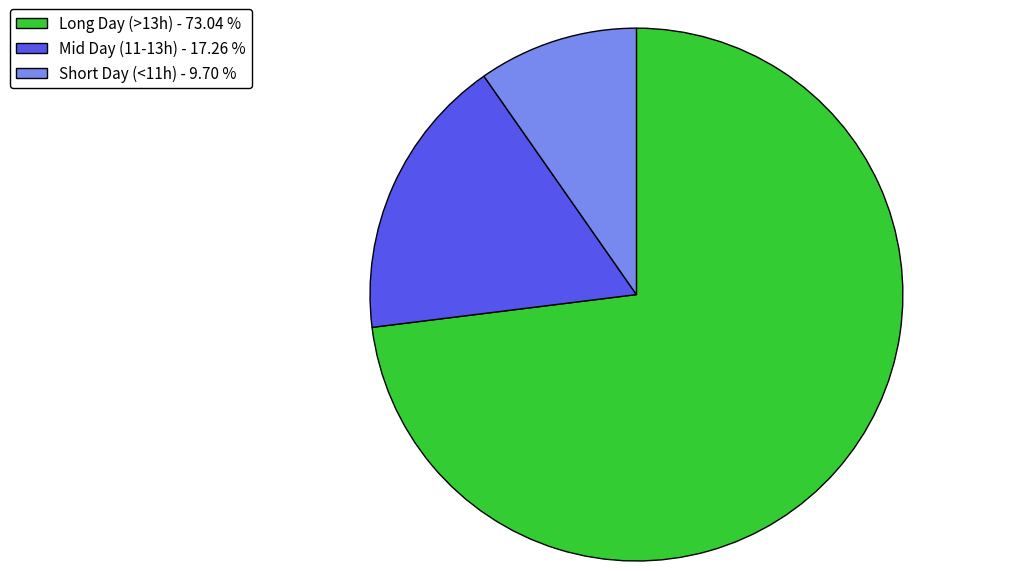

Between Short Day (<11h) - 9.70 % and Long Day (>13h) - 73.04 %, which is larger?

Long Day (>13h) - 73.04 %